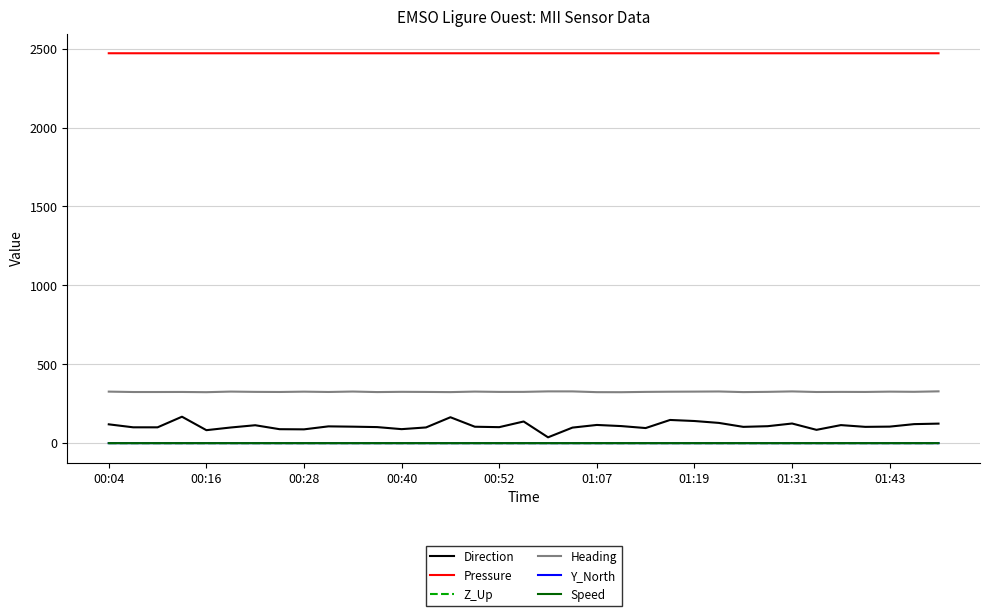

Which series has the largest total across all categories?

Pressure